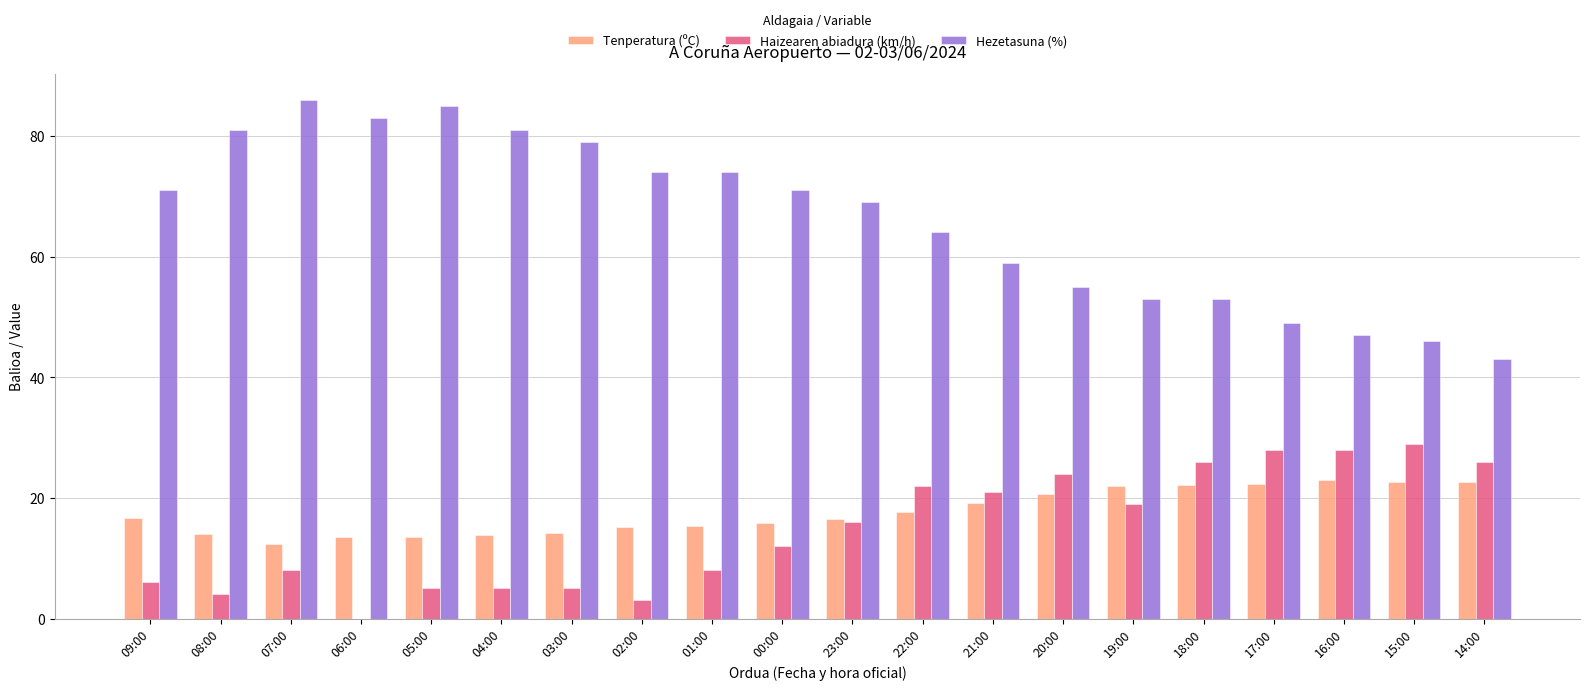

What is the sum of the Hezetasuna (%) values at 20:00 and 22:00?

119.0